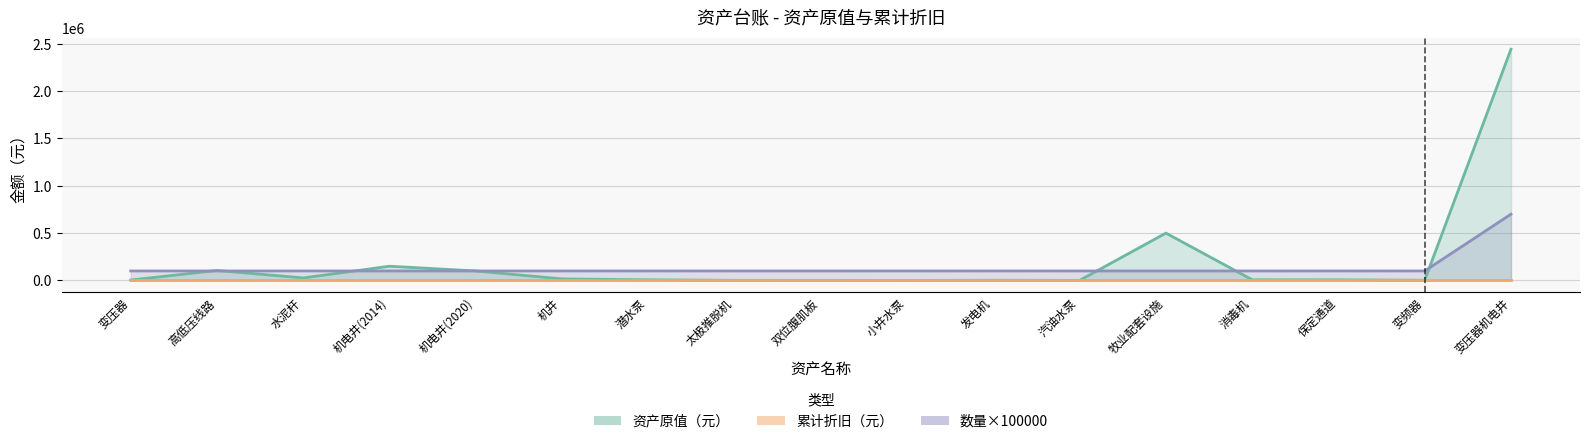

True or false: 资产原值（元） has a value of 26400.0 at 水泥杆.

True